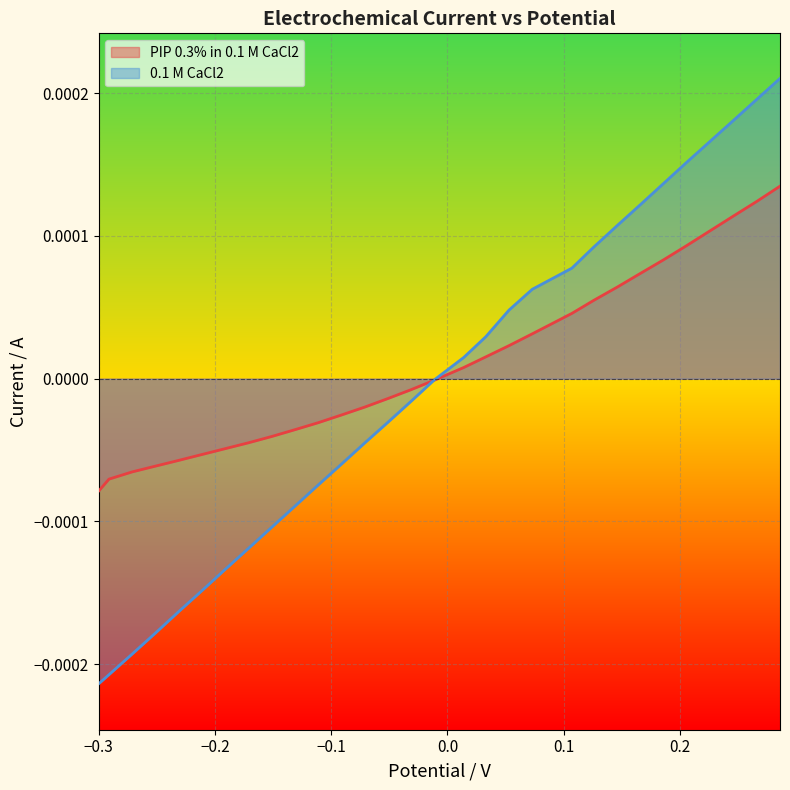

Which series has the largest range (max minus min)?

0.1 M CaCl2